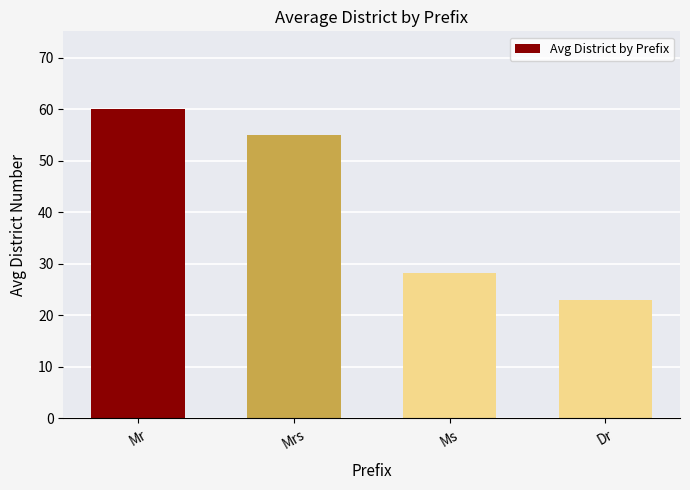

Reading left to right, list all the values displayed in this chart.

Mr=60.1	Mrs=55.0	Ms=28.2	Dr=23.0